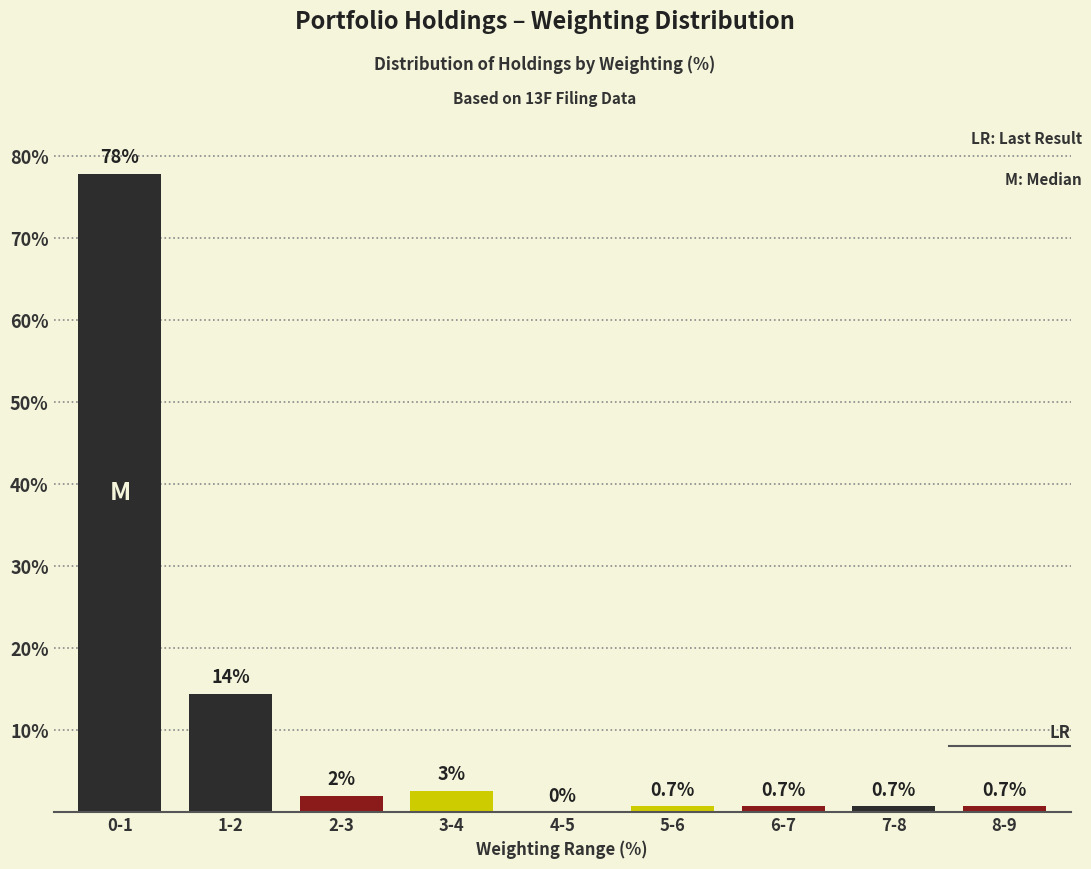

Reading left to right, extract all data points from this chart.

0-1=77.8	1-2=14.4	2-3=2.0	3-4=2.6	4-5=0.0	5-6=0.7	6-7=0.7	7-8=0.7	8-9=0.7